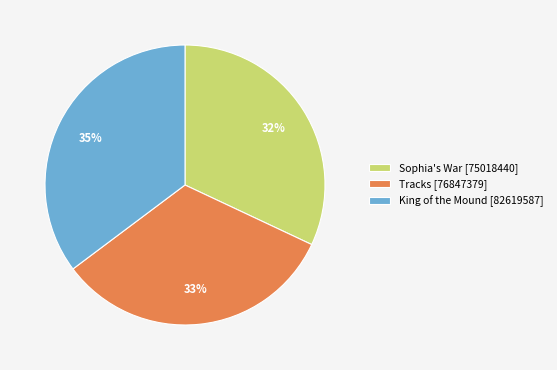

Is it true that King of the Mound [82619587] is 35% of the pie?

True